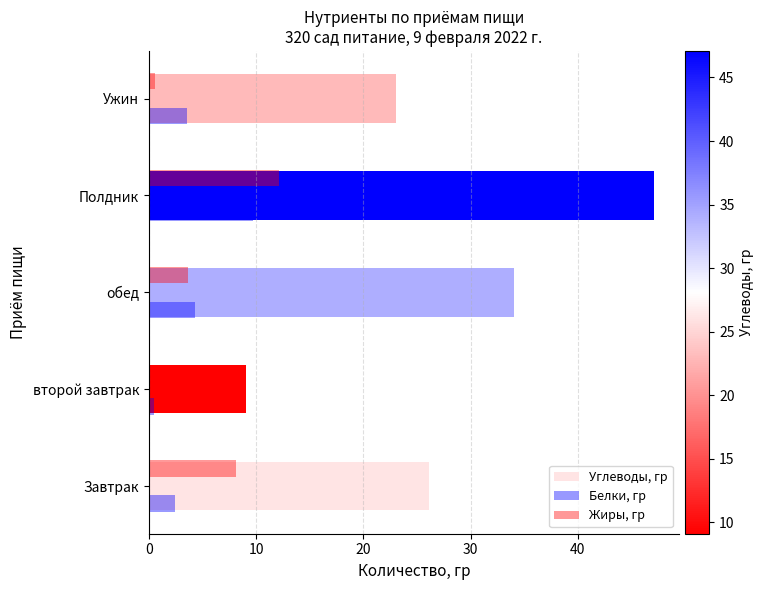

Reading left to right, what are all the values shown in this chart?

Углеводы, гр: 0=26.1	10=9.1	20=34.1	30=47.1	40=23.0
Белки, гр: 0=2.4	10=0.5	20=4.3	30=9.8	40=3.6
Жиры, гр: 0=8.2	10=0.0	20=3.7	30=12.2	40=0.5